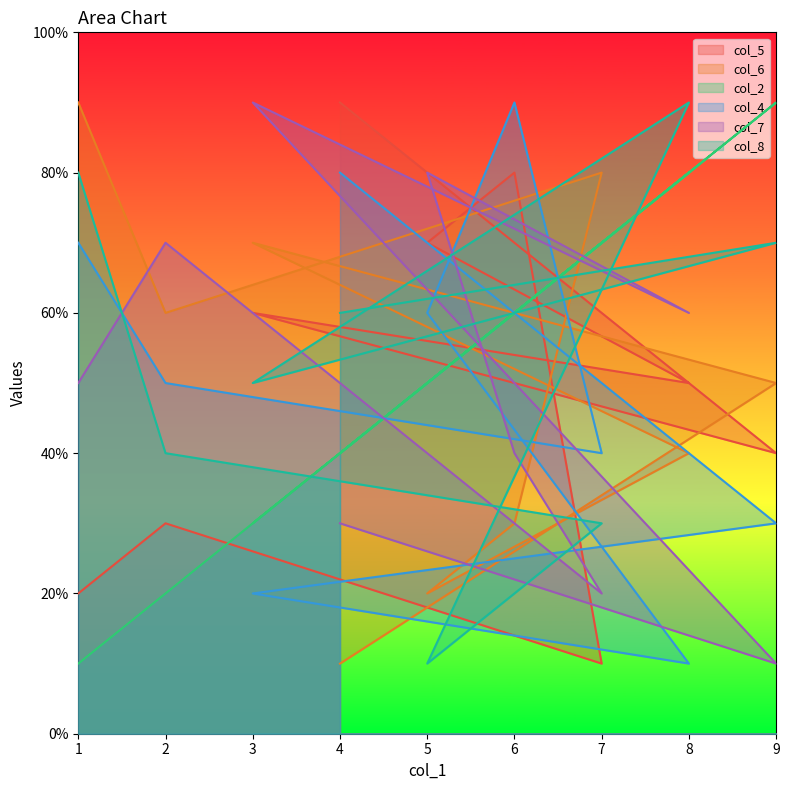

What is the difference between the maximum and minimum values in the col_8 series?

8